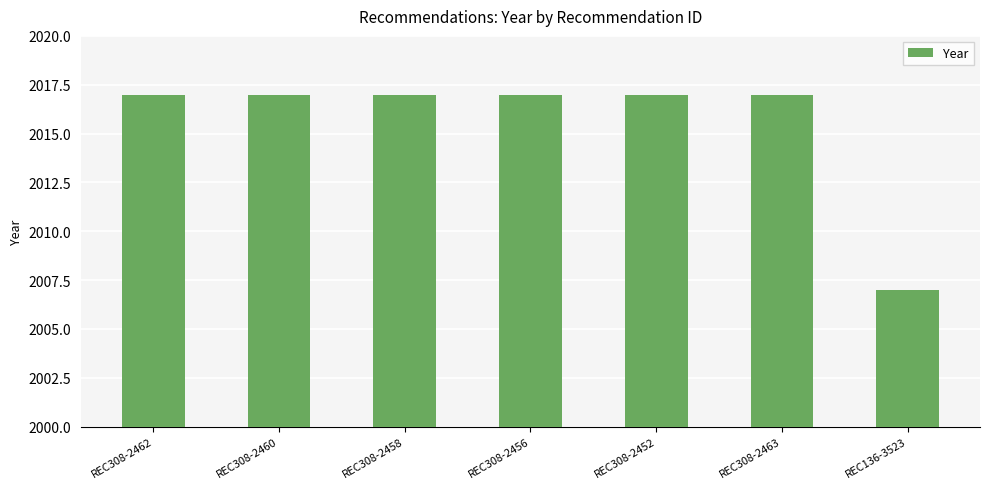

What is the smallest value displayed?

2007